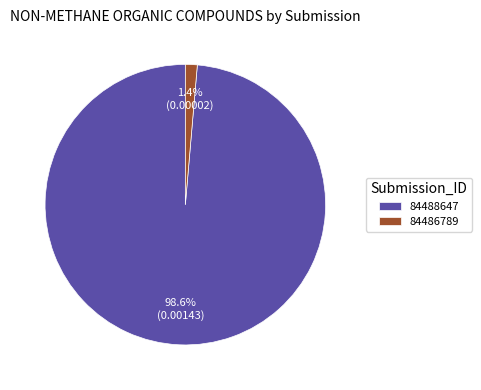

To the nearest percent, what percentage of the pie is 84486789?

1%